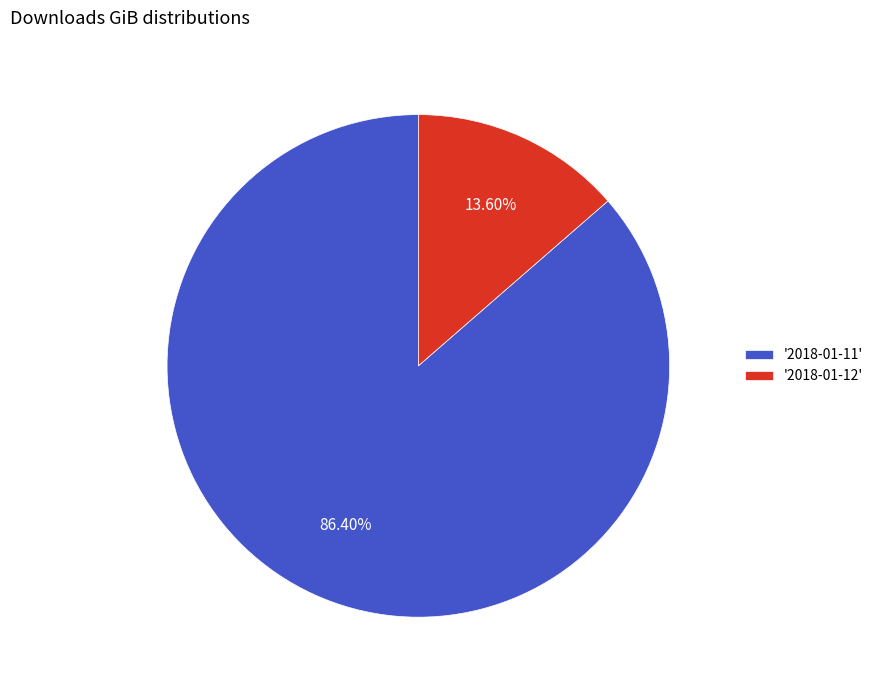

What is the smallest slice in the pie chart?

'2018-01-12'